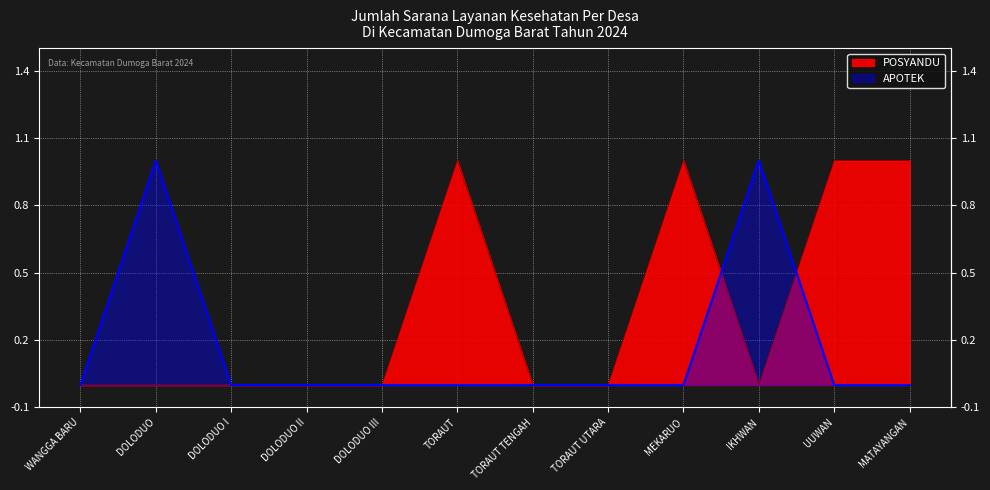

Reading left to right, list all the values displayed in this chart.

POSYANDU: 0	0	0	0	0	1	0	0	1	0	1	1
APOTEK: 0	1	0	0	0	0	0	0	0	1	0	0